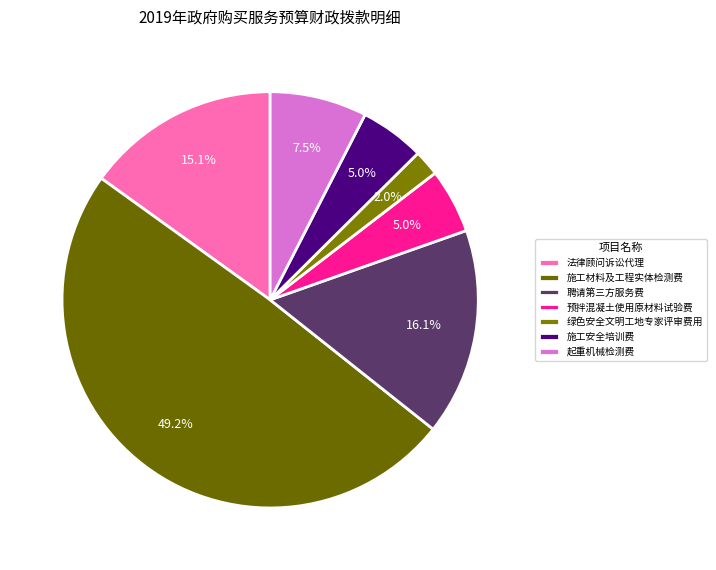

Is the sum of 预拌混凝土使用原材料试验费 and 起重机械检测费 greater than half?

No